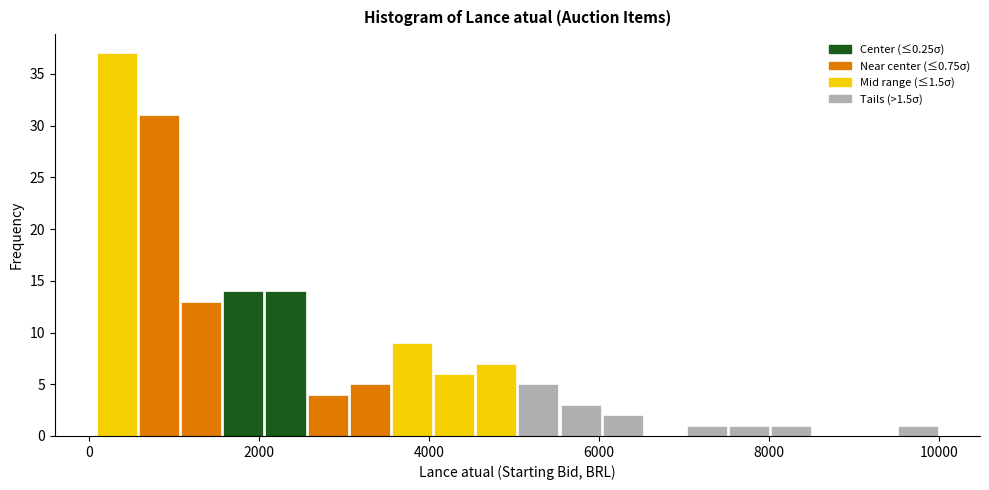

Read against the x-axis, roughly where is the centre of the tallest bar?

400